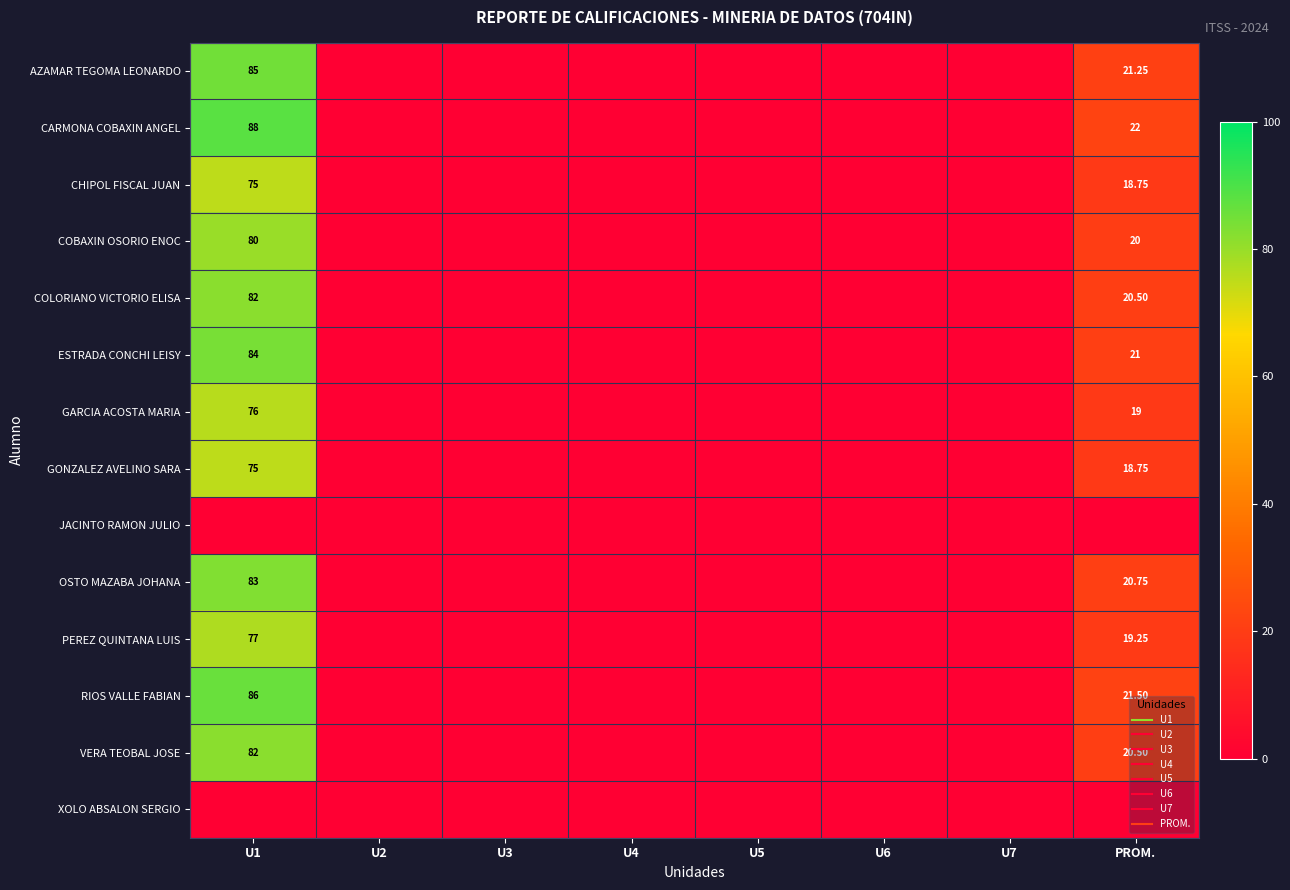

The CHIPOL FISCAL JUAN series shows 0.0 at U3. True or false?

True